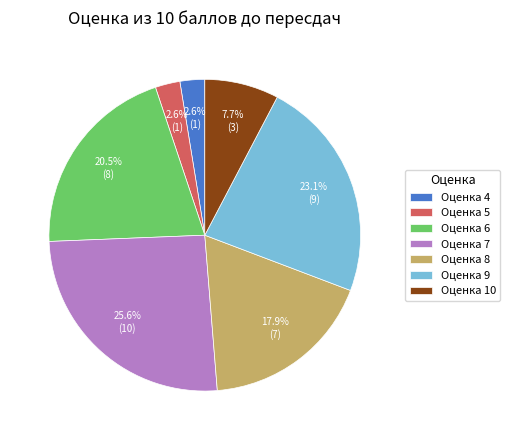

Between Оценка 5 and Оценка 8, which is larger?

Оценка 8